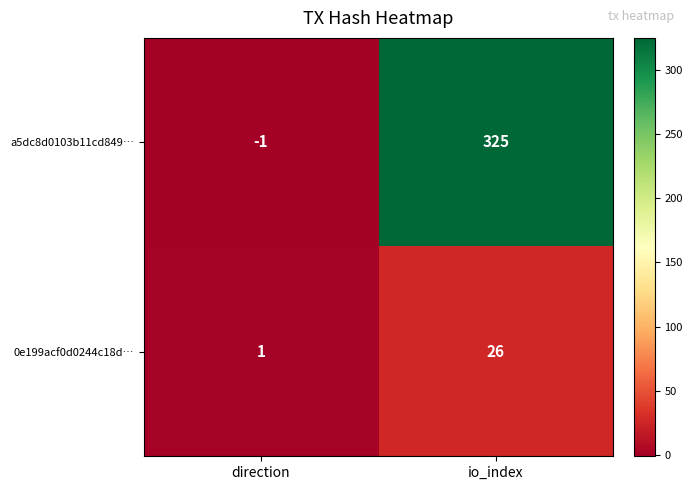

What is the minimum value shown in the chart?

-1